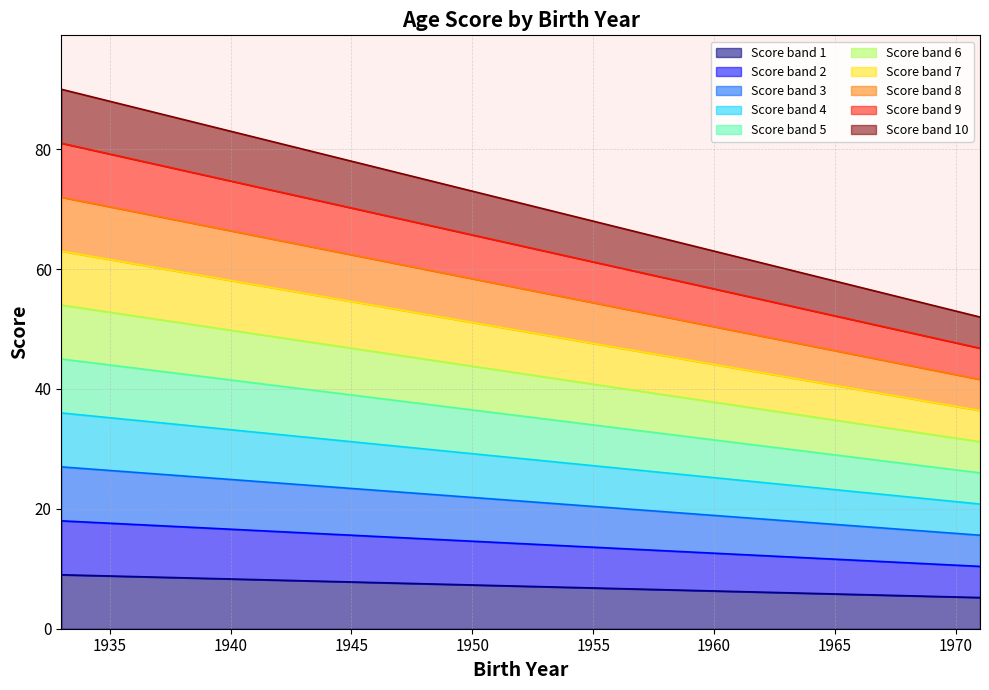

The chart shows a value of 6.5 at 1958. True or false?

True